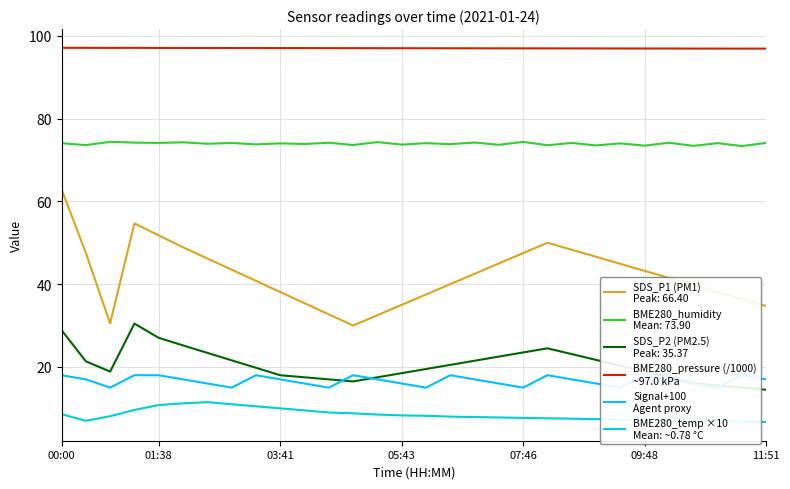

At which category does BME280_pressure (/1000)
~97.0 kPa reach its first local valley?

03:41